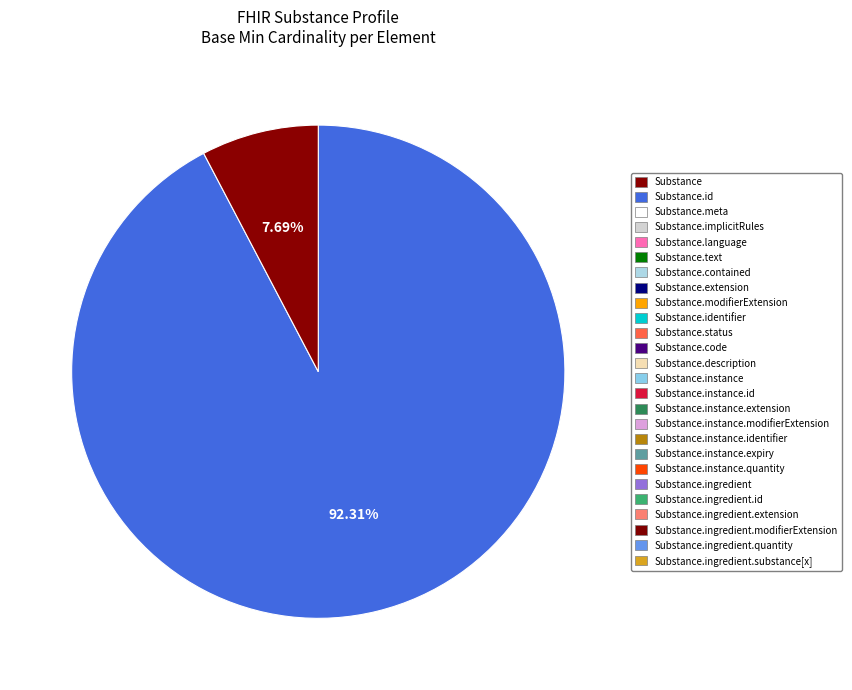

Is there any slice that represents more than half of the pie?

Yes